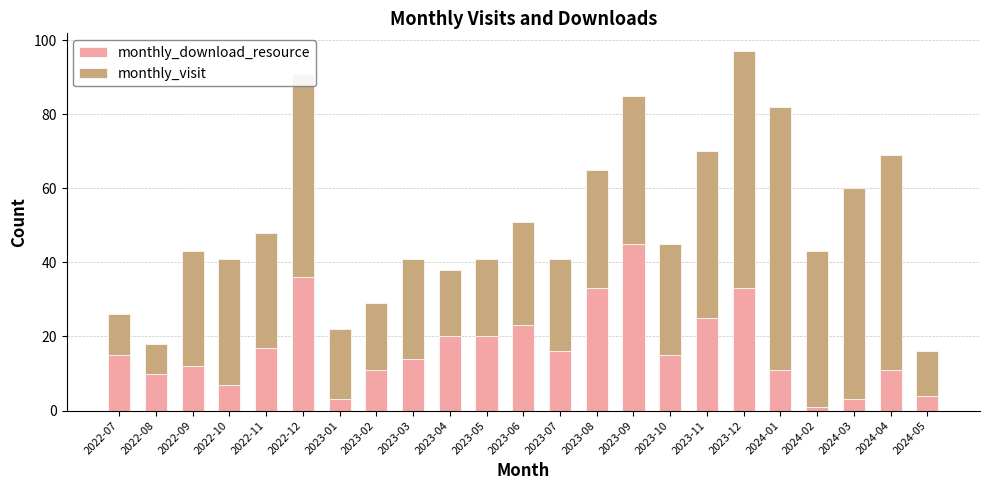

What is the sum of all monthly_download_resource values?

385